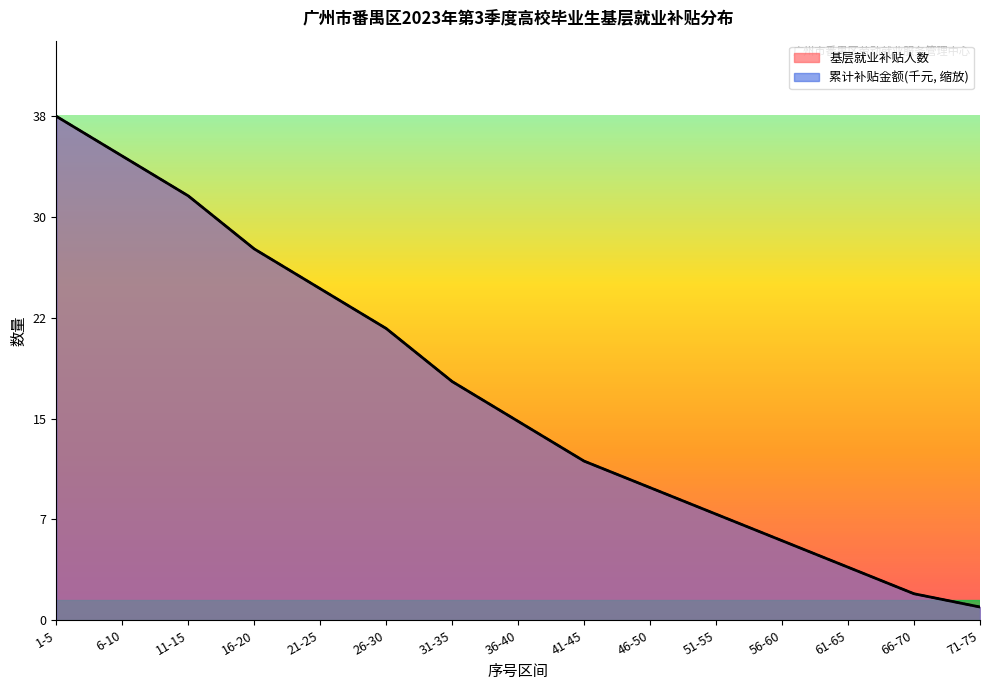

What are all the series names shown in the legend?

基层就业补贴人数, 累计补贴金额(千元)